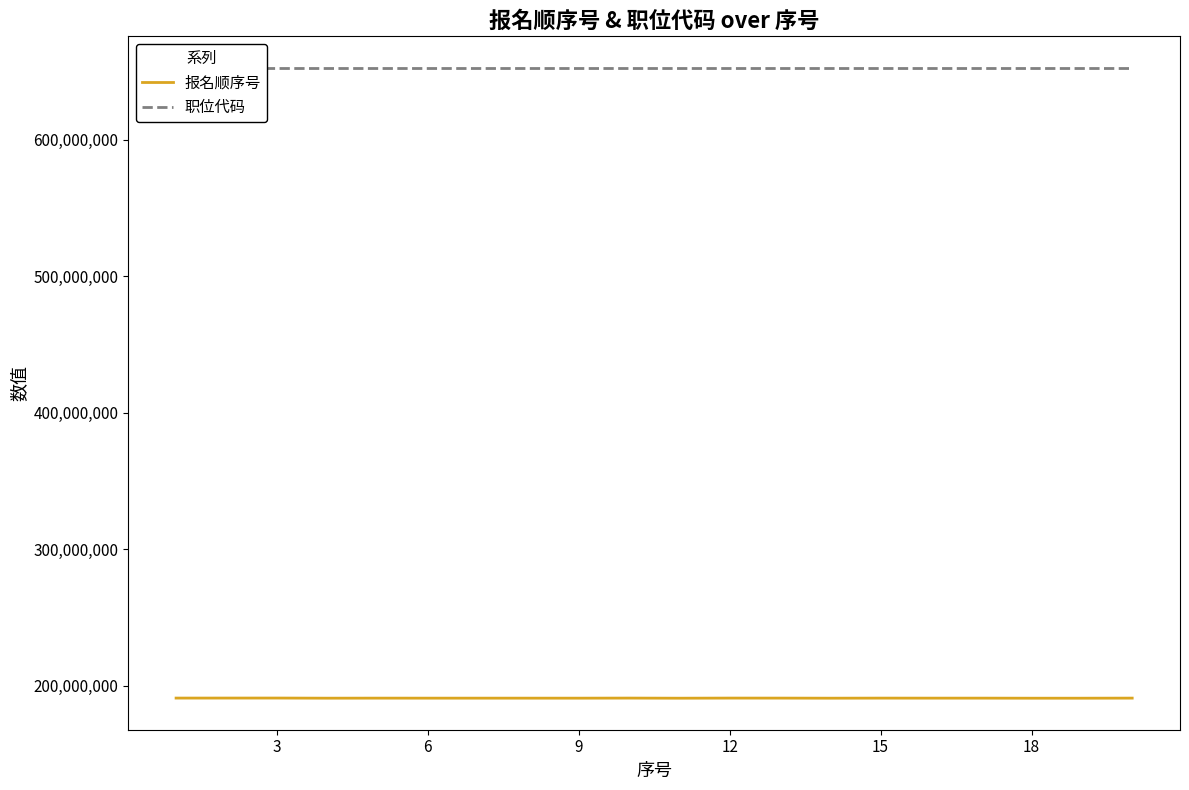

What is the maximum value for 报名顺序号?

191116441